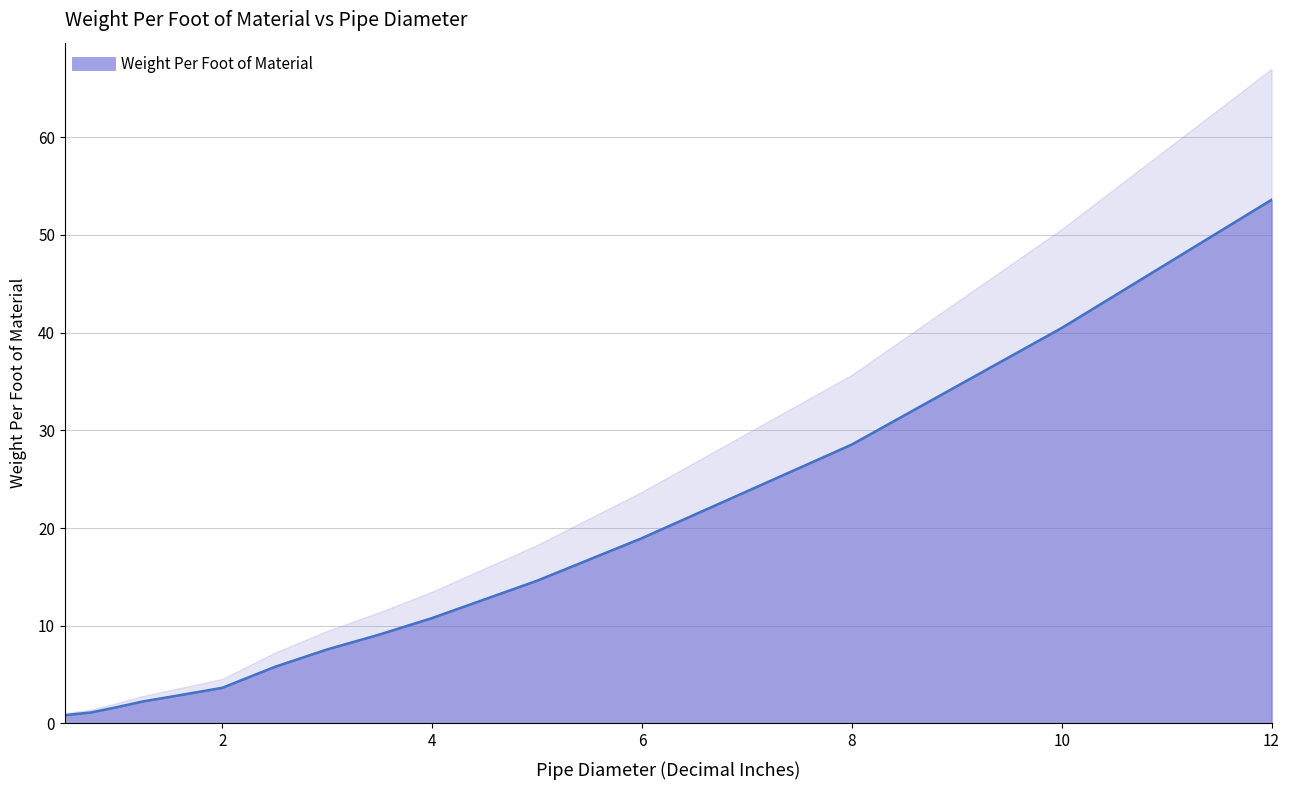

What is the sum of the values at 1.25 and 1?

4.0